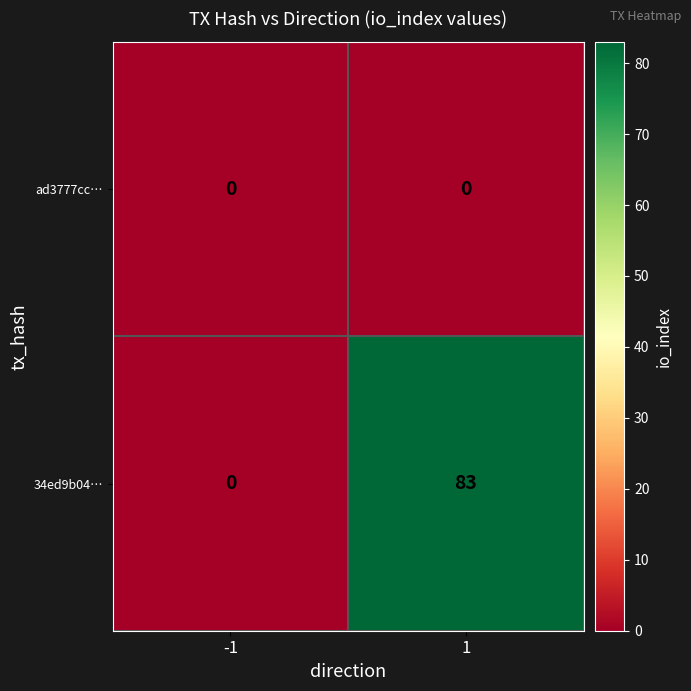

Rank the series by their average value, from highest to lowest.

34ed9b04…, ad3777cc…